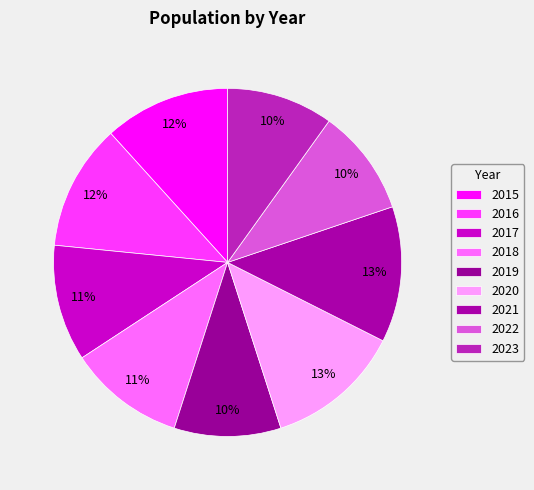

How many segments does this pie chart have?

9